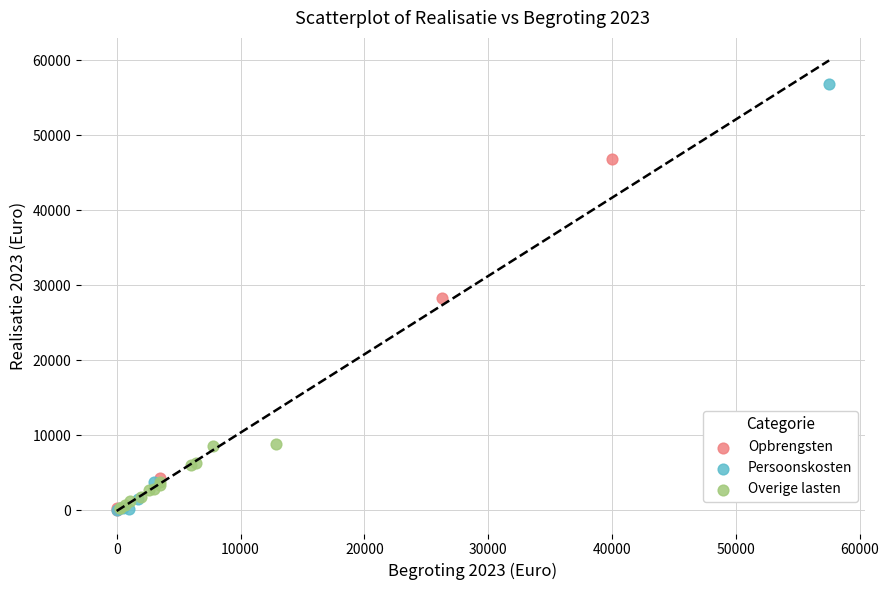

Which series has the largest Y range (max minus min)?

Persoonskosten